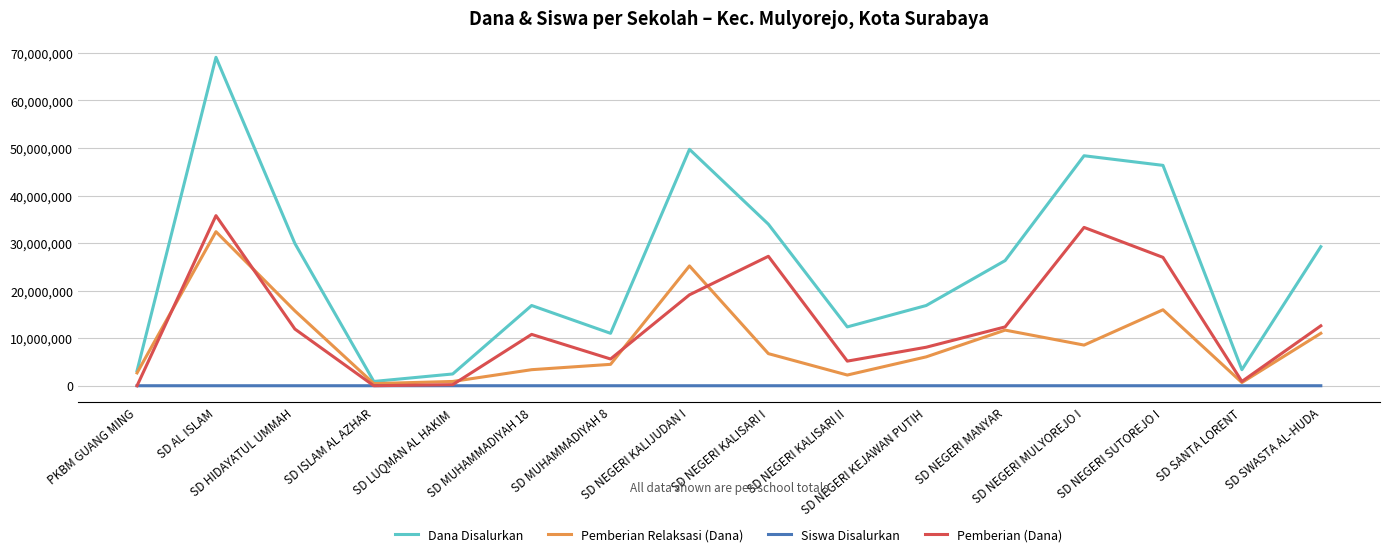

True or false: Pemberian (Dana) and Dana Disalurkan intersect in this chart.

False